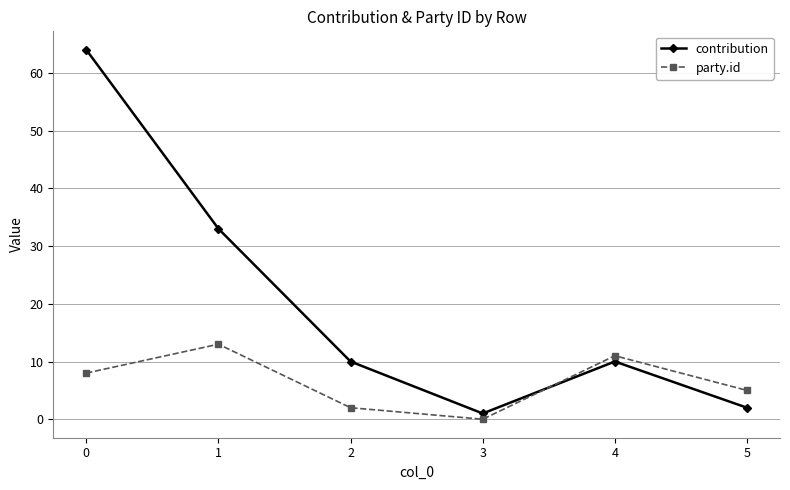

The party.id series shows 11 at 4. True or false?

True